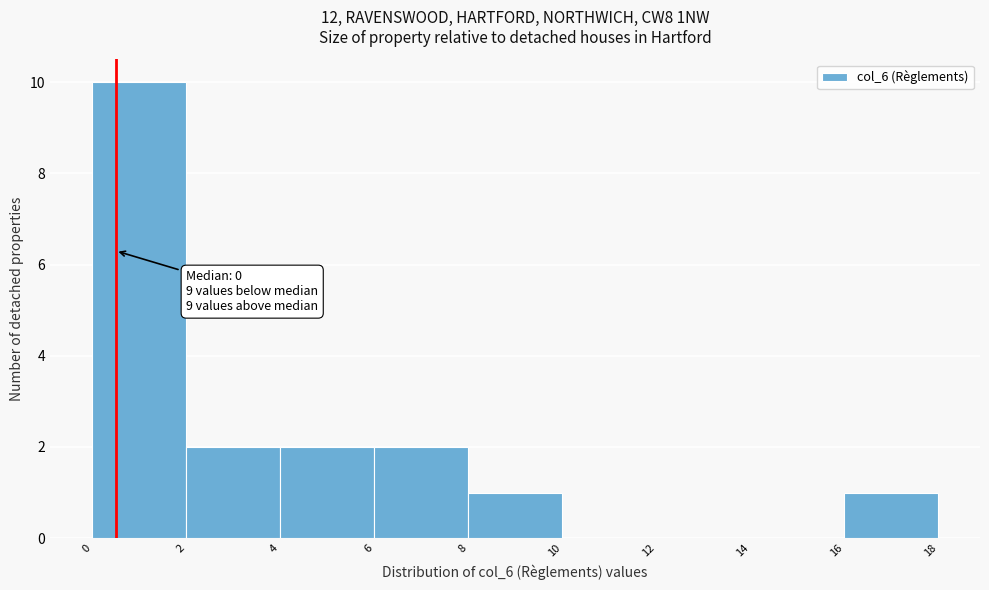

Over which range of the x-axis is the bar tallest?

0 to 2